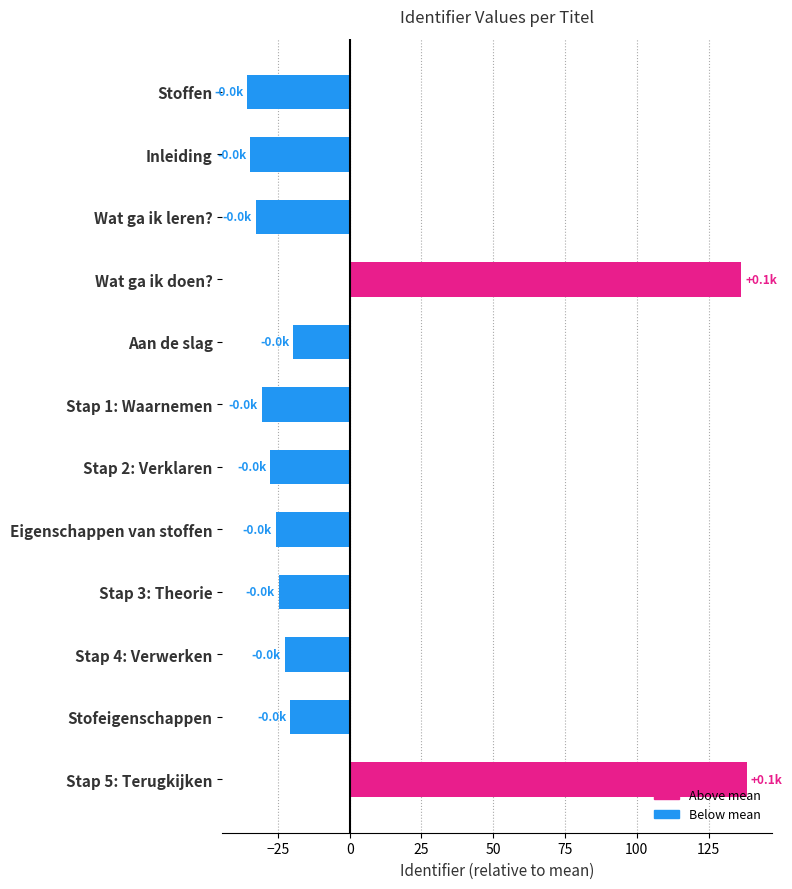

What is the smallest value displayed?

-35.7